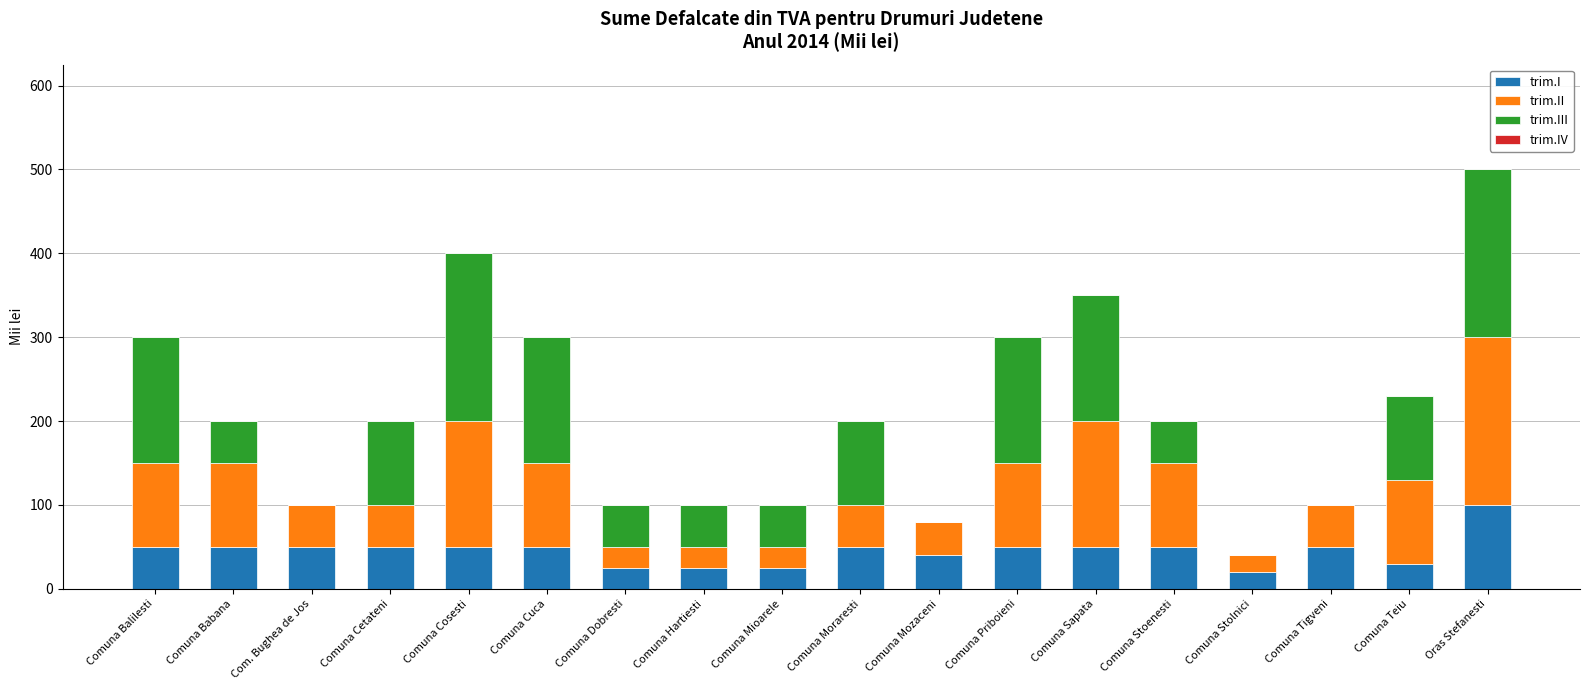

At which category is the sum across all series the highest?

Oras Stefanesti